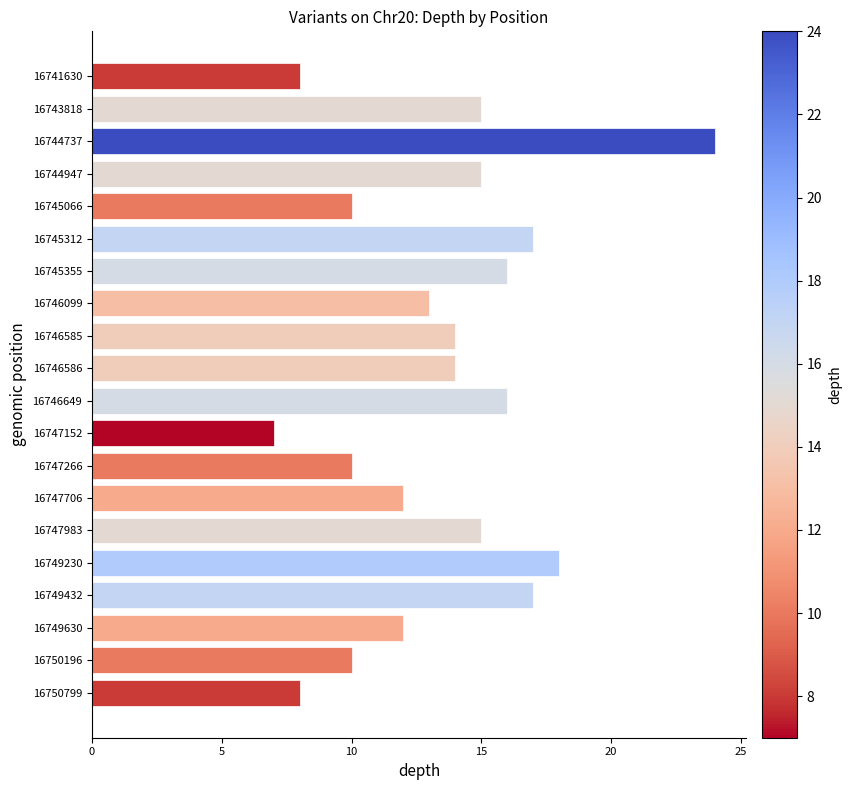

Between 16747983 and 16746585, which is larger?

16747983